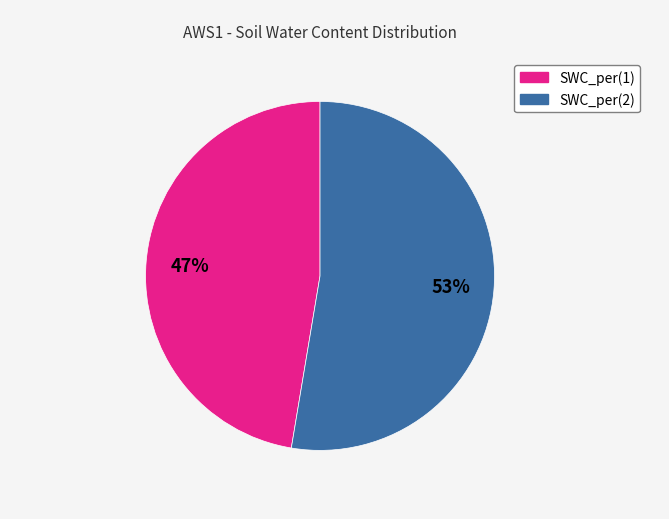

Which has a higher value, SWC_per(1) or SWC_per(2)?

SWC_per(2)